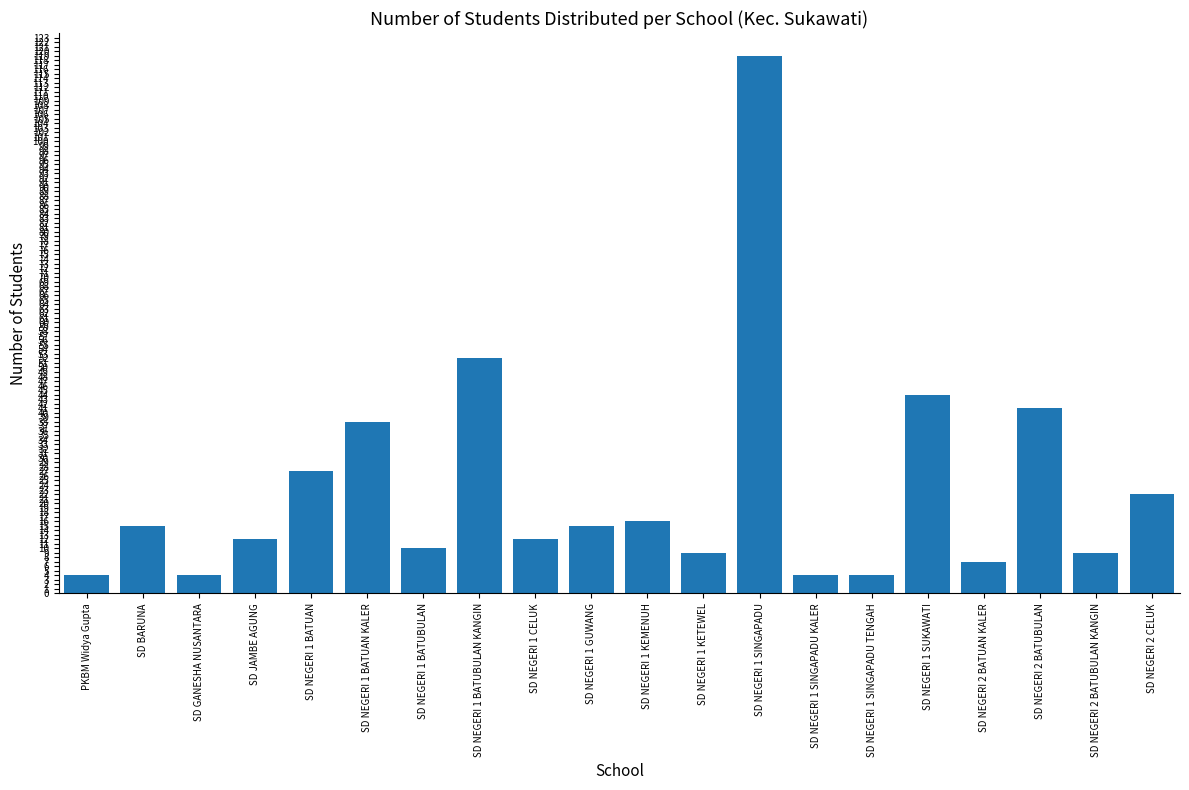

The chart shows a value of 15 at SD NEGERI 1 GUWANG. True or false?

True